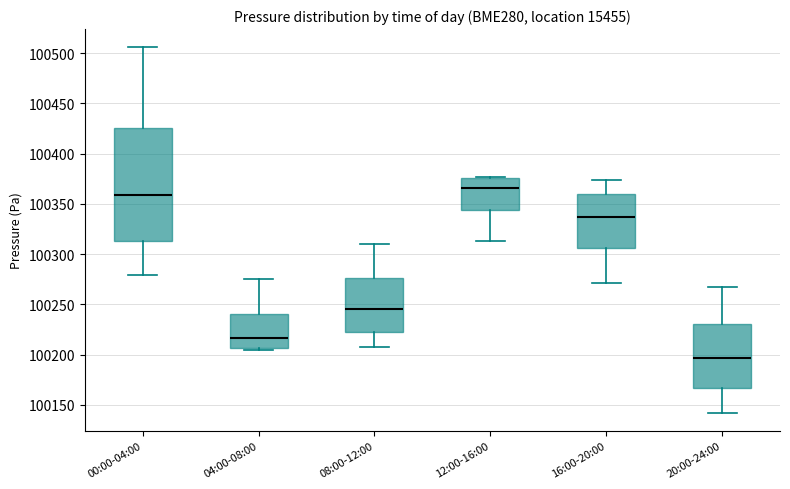

Which box is the tallest, from its lower edge to its upper edge?

00:00-04:00